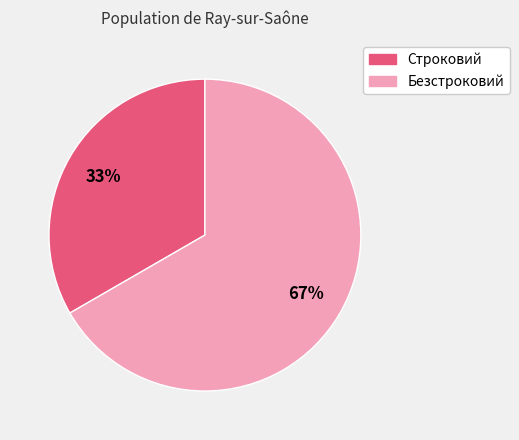

Count the number of slices in the pie.

2